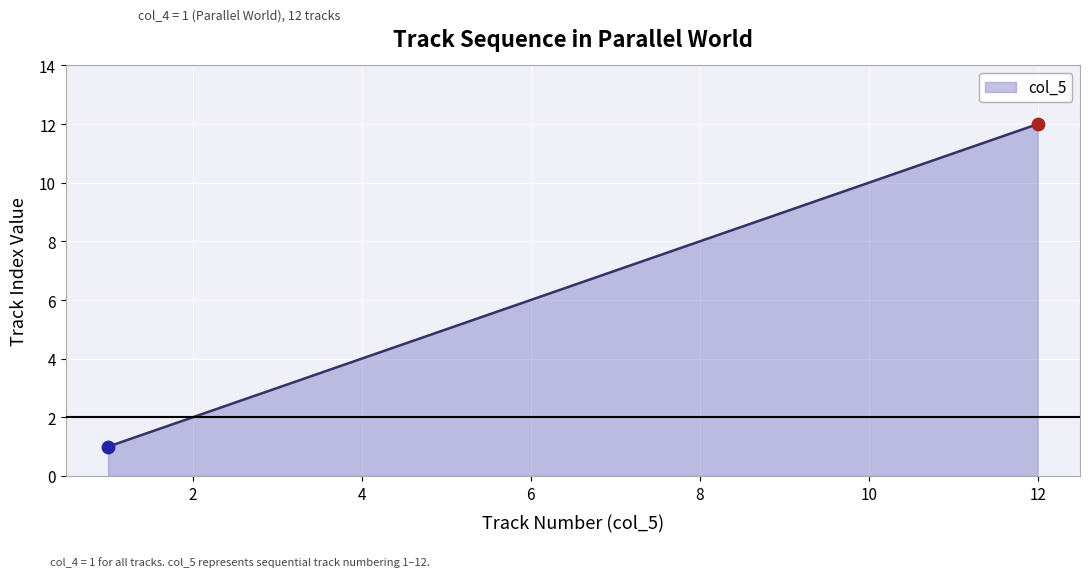

What is the greatest value displayed?

12